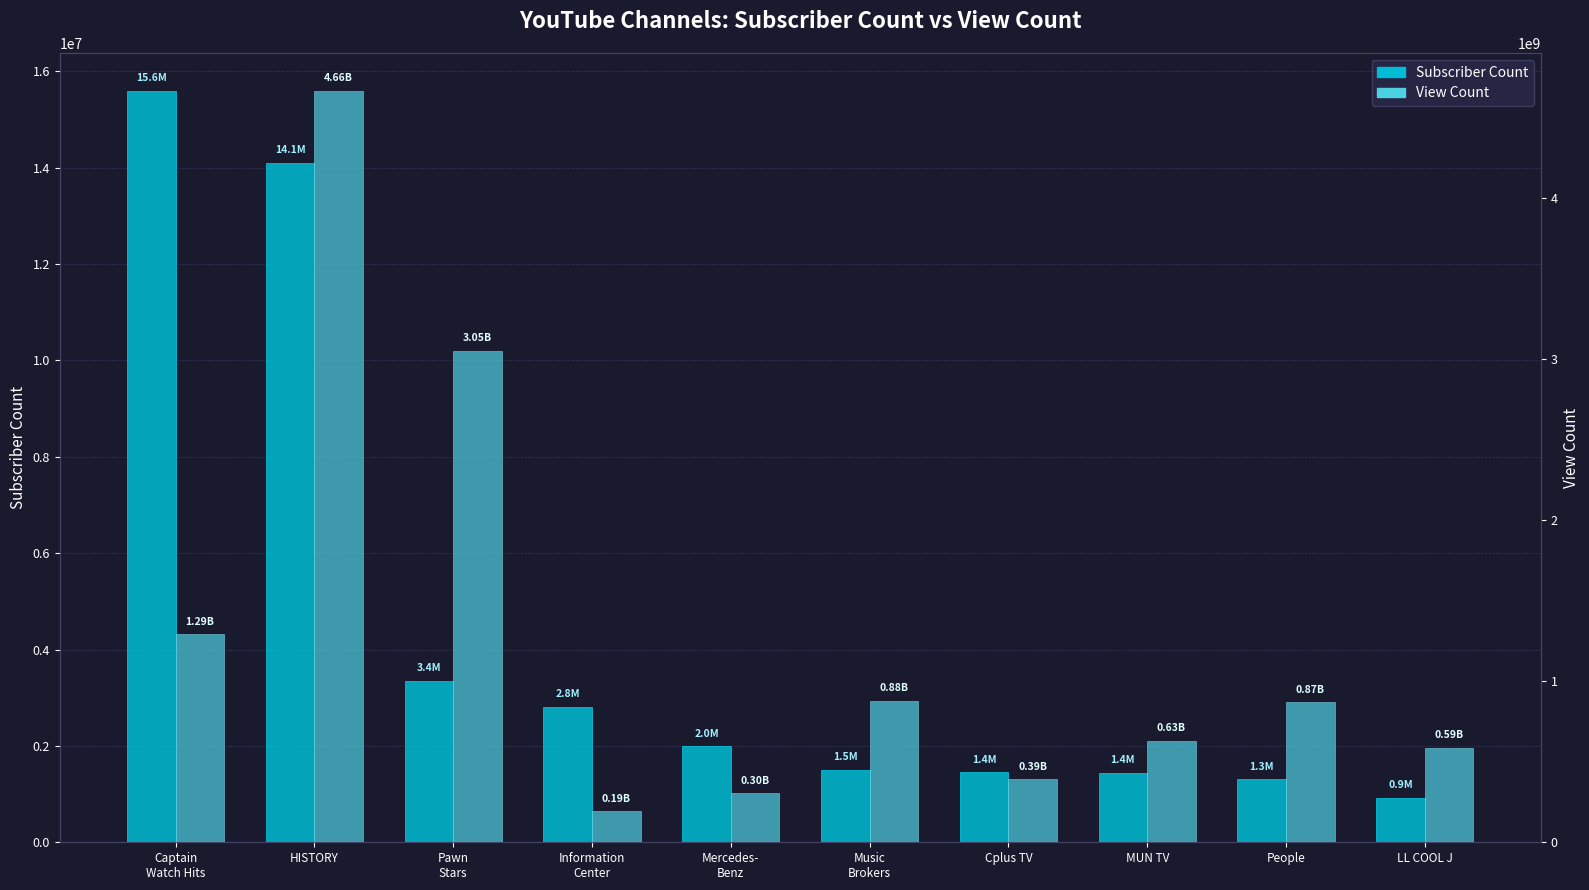

What is the approximate value of View Count at People, to the nearest 100?

867502600